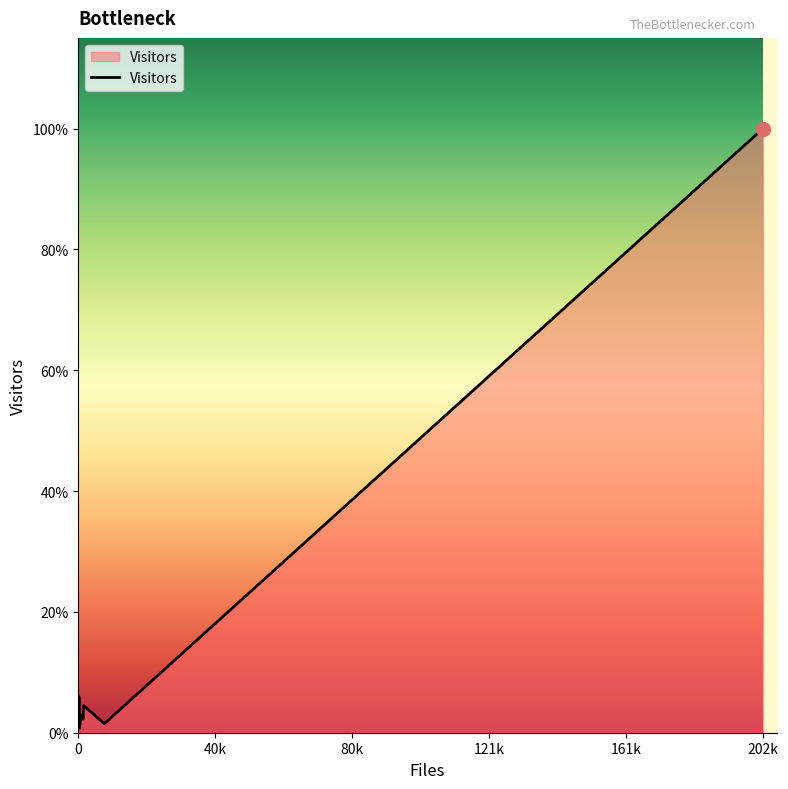

What is the smallest value displayed?

1